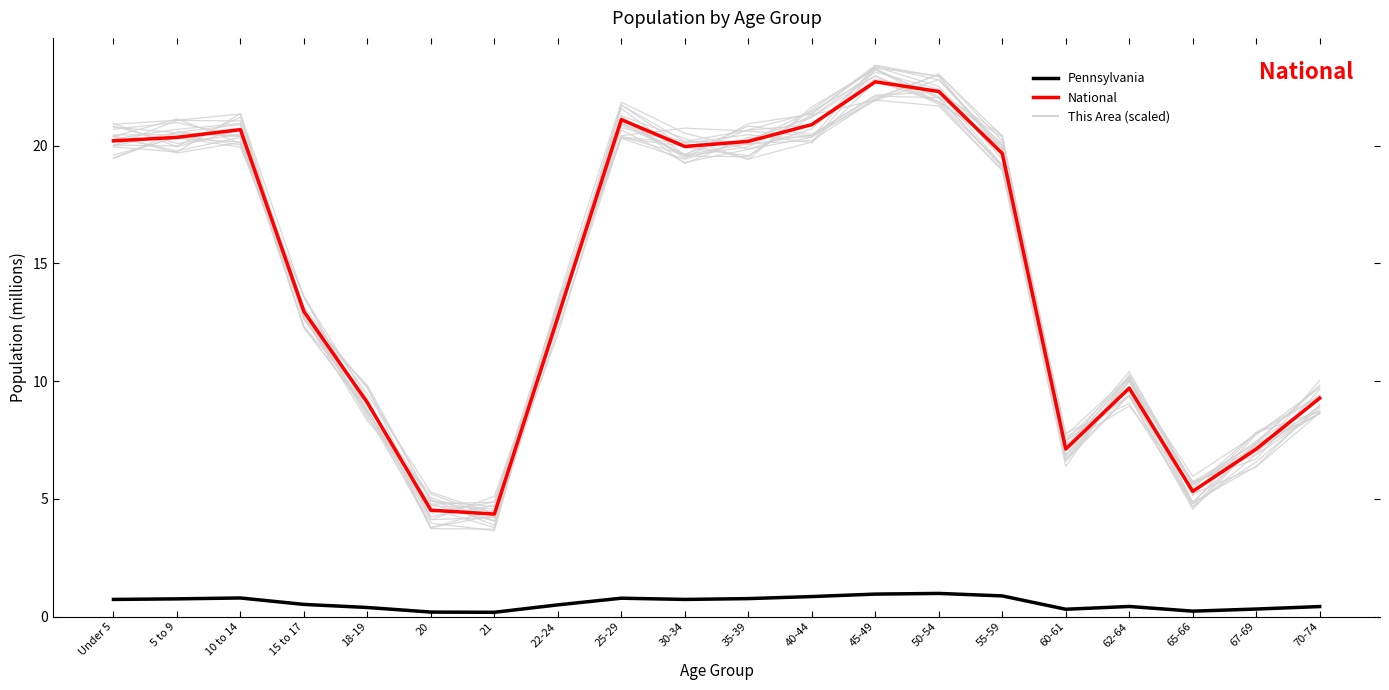

Where is Pennsylvania nearest to the value 0?

21